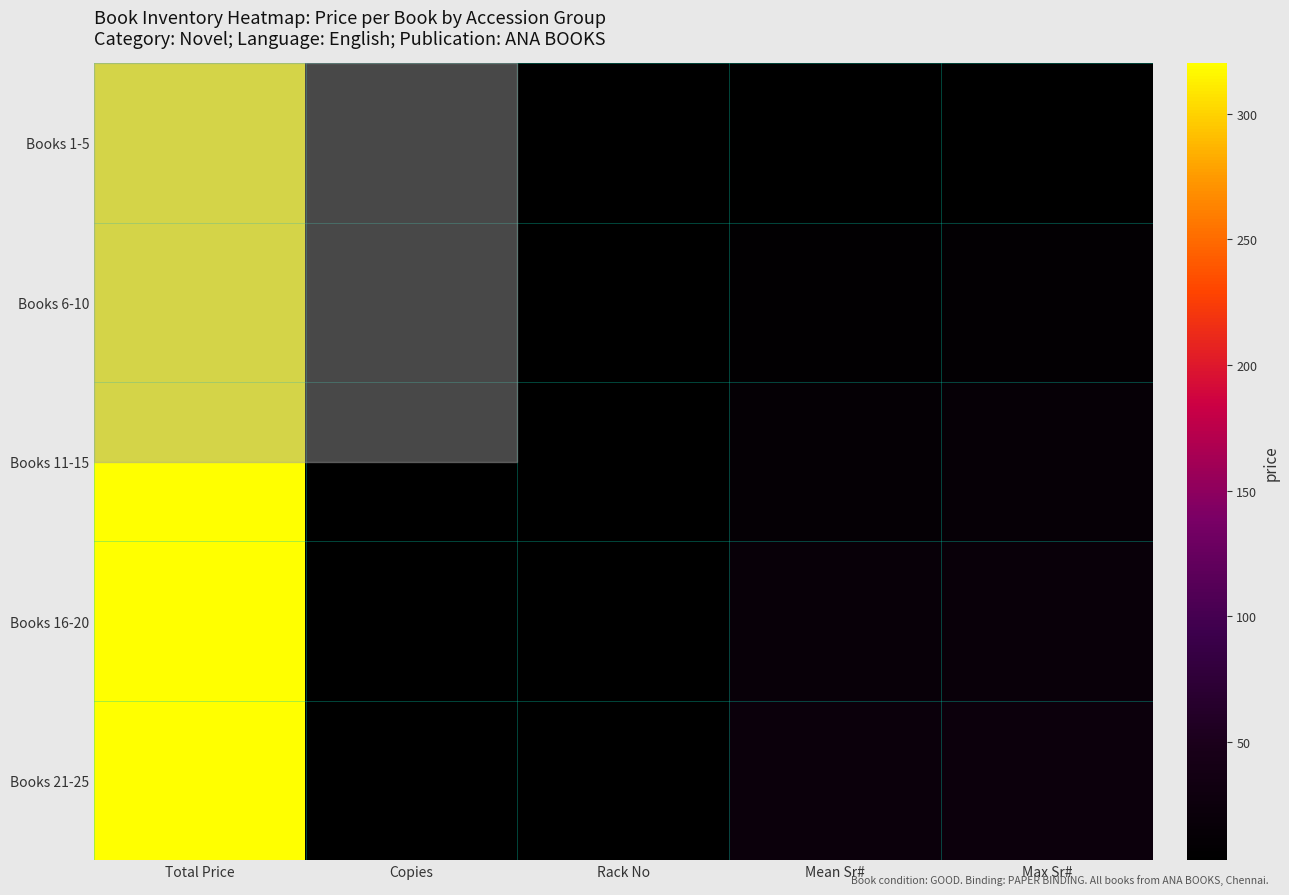

At which category does the chart reach its minimum across all series?

Mean Sr#